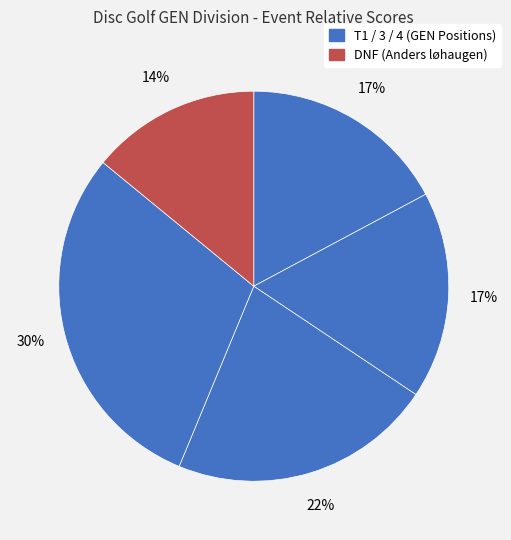

How many segments does this pie chart have?

5